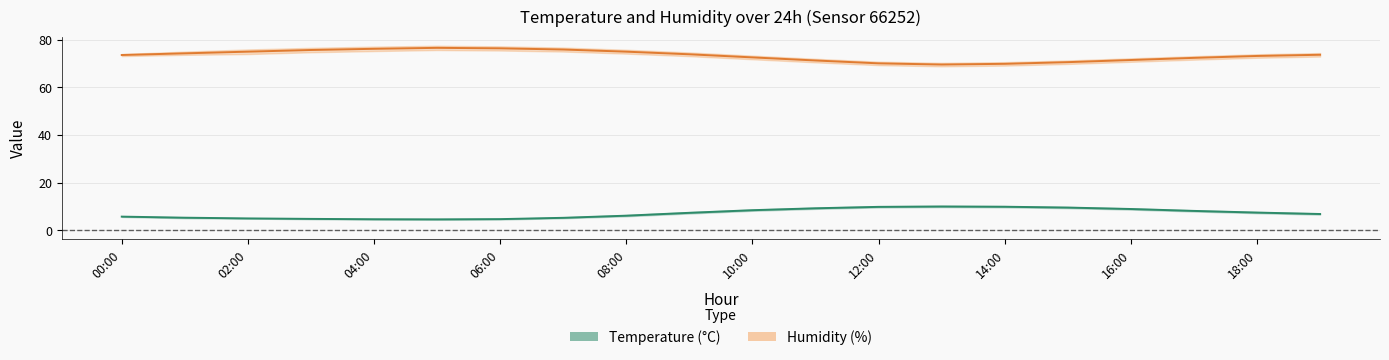

What is the label of the 17th point from the left?

16:00